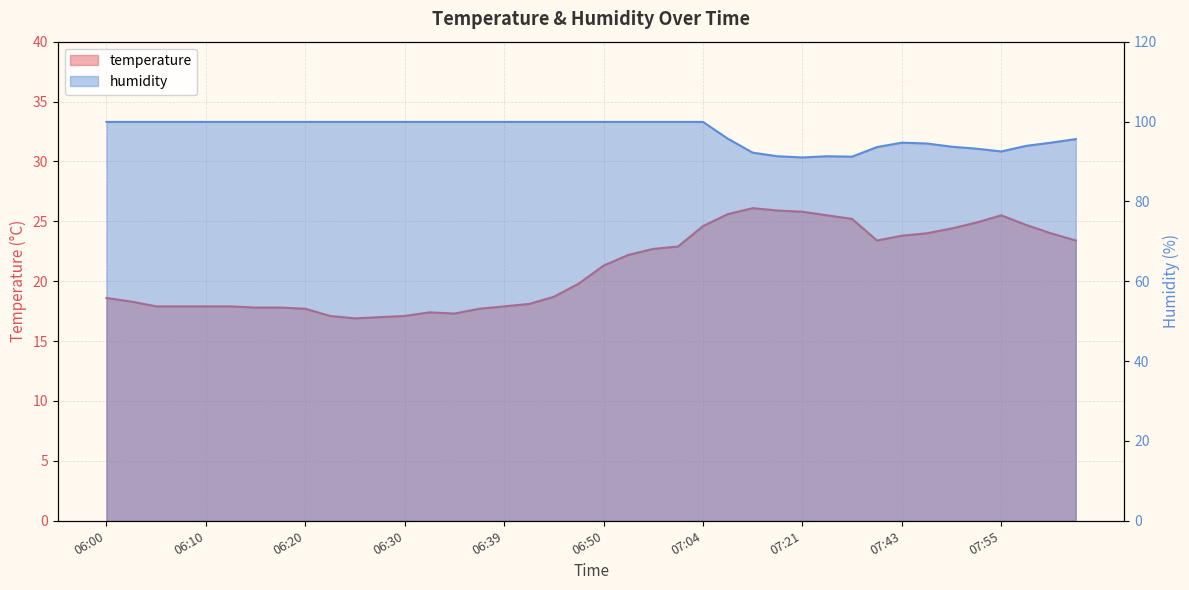

What is the maximum value shown in the chart?

99.9